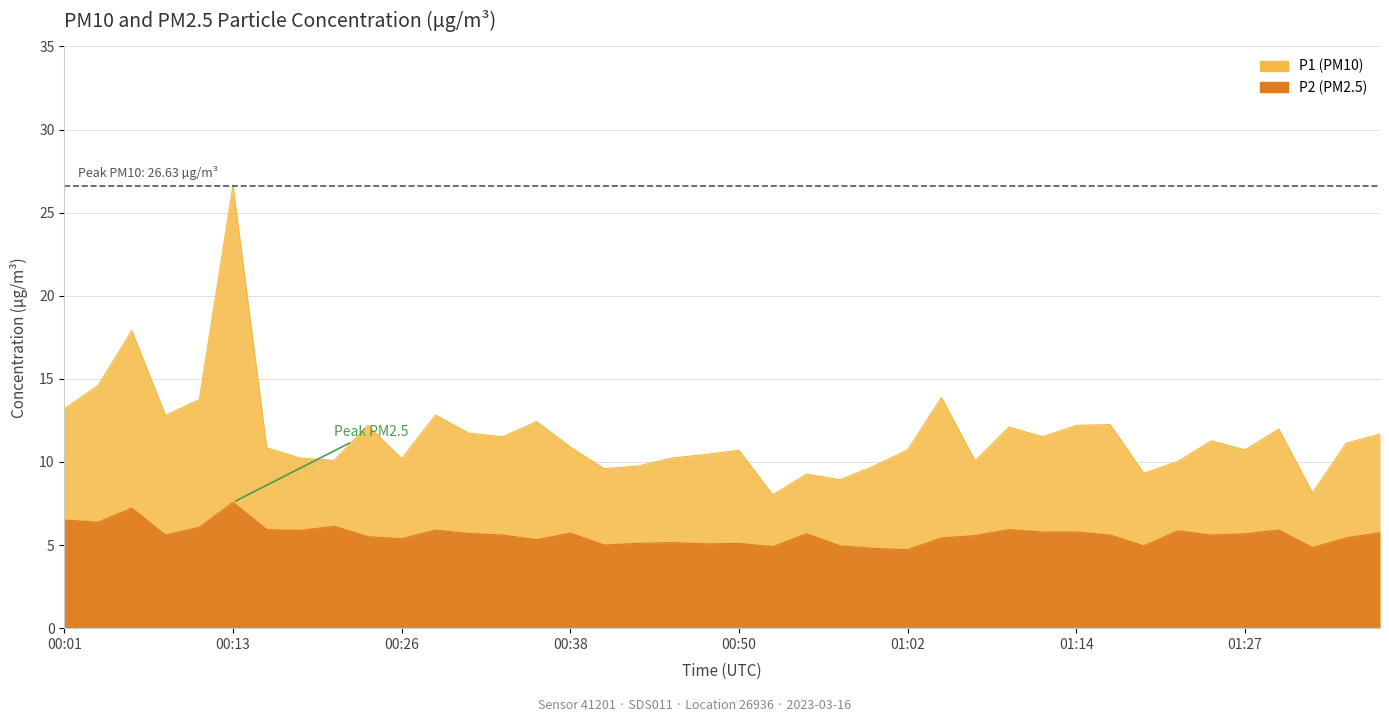

At which label does P2 reach its peak?

00:13